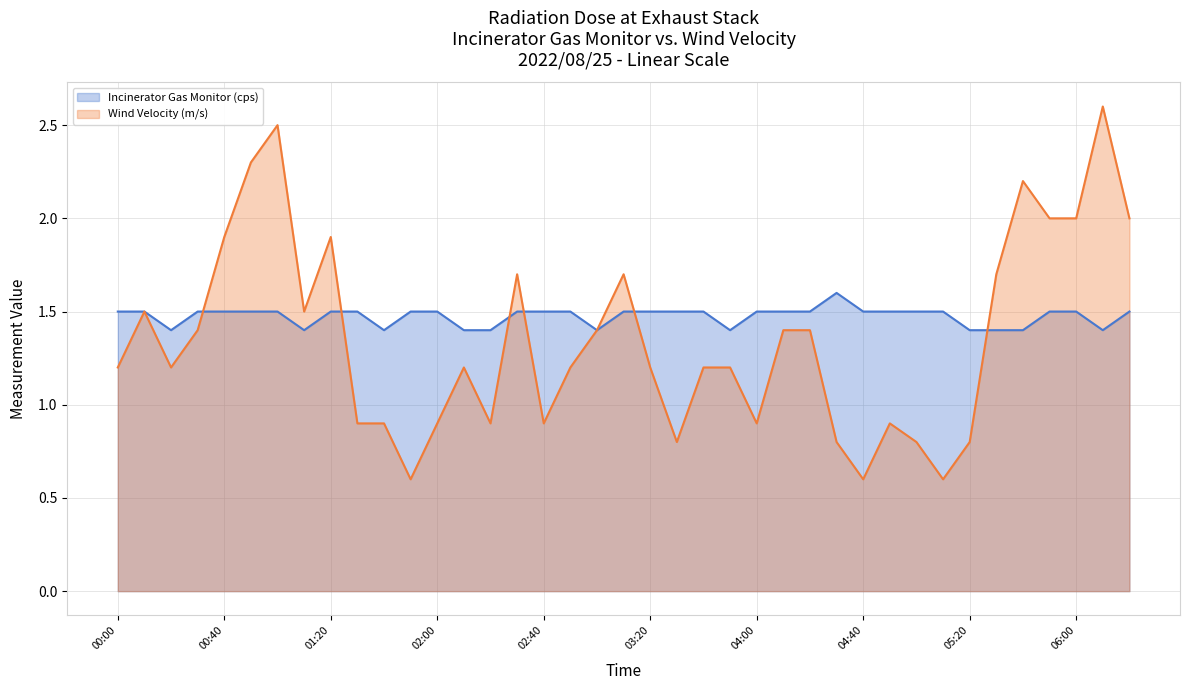

Reading left to right, list all the values displayed in this chart.

Incinerator Gas Monitor (cps): 00:00=1.5	00:10=1.5	00:20=1.4	00:30=1.5	00:40=1.5	00:50=1.5	01:00=1.5	01:10=1.4	01:20=1.5	01:30=1.5	01:40=1.4	01:50=1.5	02:00=1.5	02:10=1.4	02:20=1.4	02:30=1.5	02:40=1.5	02:50=1.5	03:00=1.4	03:10=1.5	03:20=1.5	03:30=1.5	03:40=1.5	03:50=1.4	04:00=1.5	04:10=1.5	04:20=1.5	04:30=1.6	04:40=1.5	04:50=1.5	05:00=1.5	05:10=1.5	05:20=1.4	05:30=1.4	05:40=1.4	05:50=1.5	06:00=1.5	06:10=1.4	06:20=1.5
Wind Velocity (m/s): 00:00=1.2	00:10=1.5	00:20=1.2	00:30=1.4	00:40=1.9	00:50=2.3	01:00=2.5	01:10=1.5	01:20=1.9	01:30=0.9	01:40=0.9	01:50=0.6	02:00=0.9	02:10=1.2	02:20=0.9	02:30=1.7	02:40=0.9	02:50=1.2	03:00=1.4	03:10=1.7	03:20=1.2	03:30=0.8	03:40=1.2	03:50=1.2	04:00=0.9	04:10=1.4	04:20=1.4	04:30=0.8	04:40=0.6	04:50=0.9	05:00=0.8	05:10=0.6	05:20=0.8	05:30=1.7	05:40=2.2	05:50=2.0	06:00=2.0	06:10=2.6	06:20=2.0